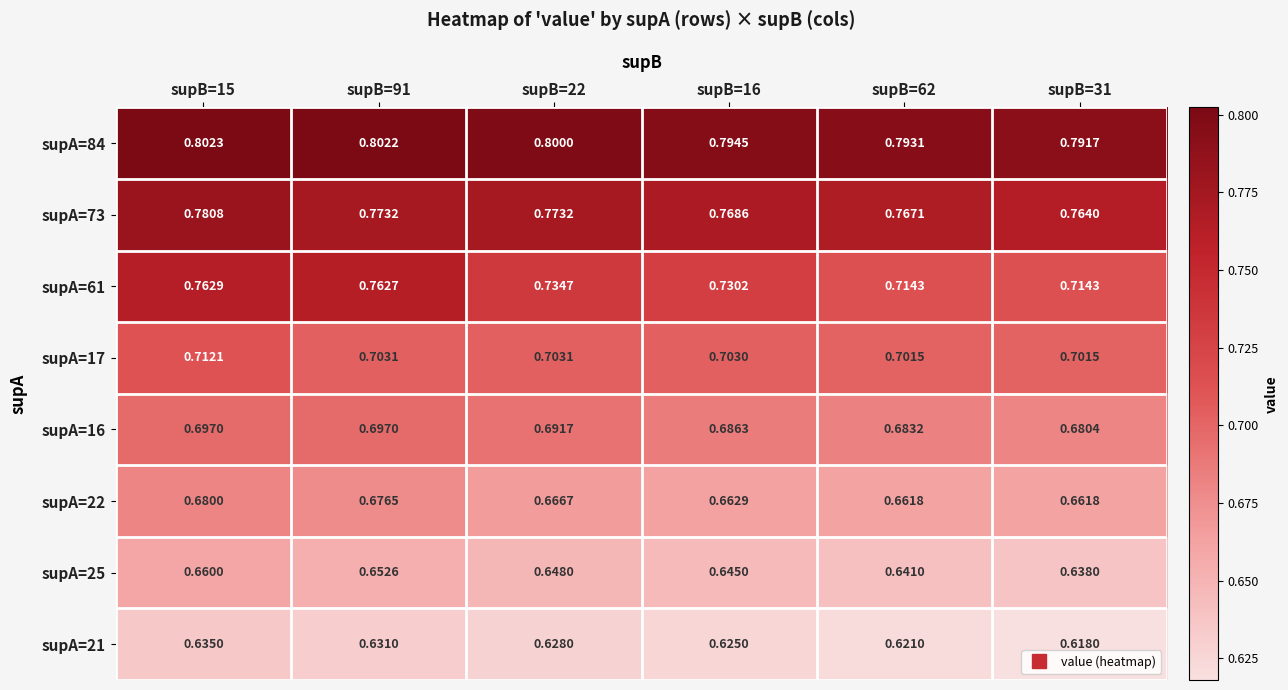

Between supB=16 and supB=31, which series saw the biggest shift?

supA=61